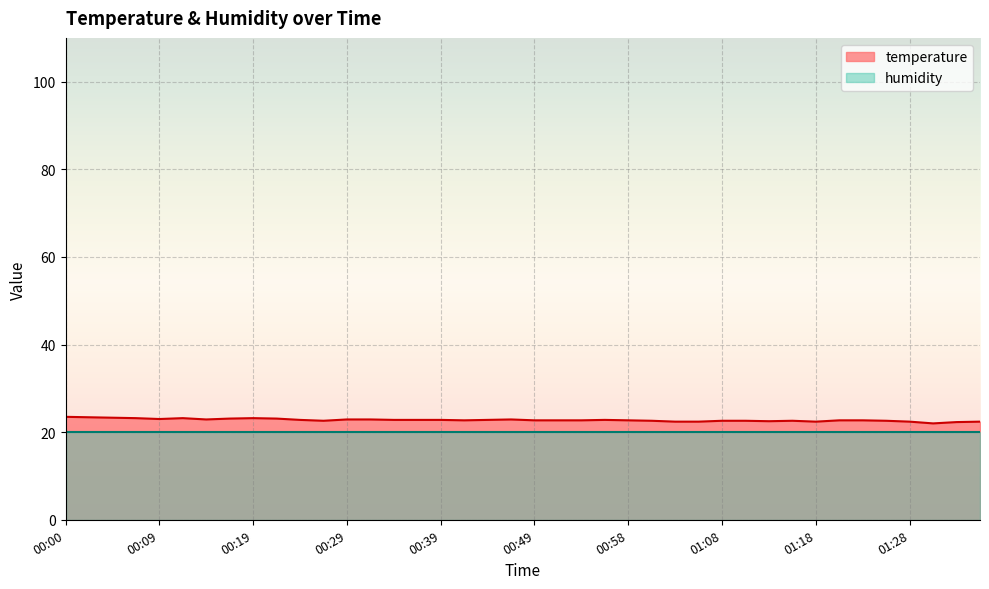

At which category does the data reach its first local valley?

00:09